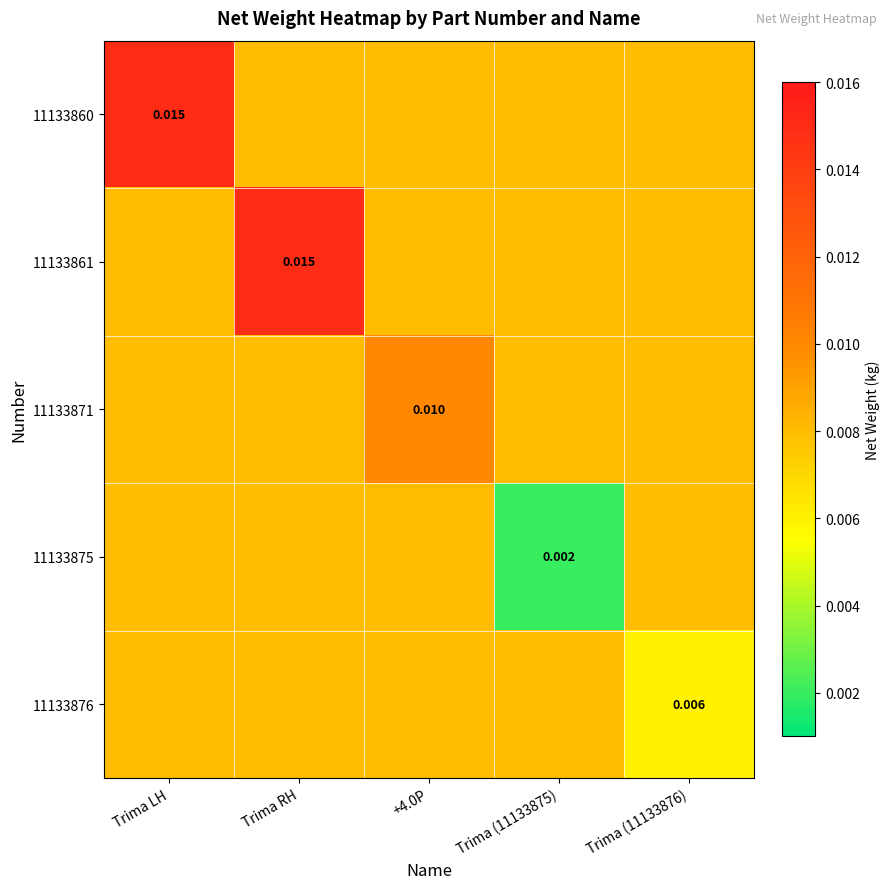

At which label does 11133875 reach its peak?

Trima LH